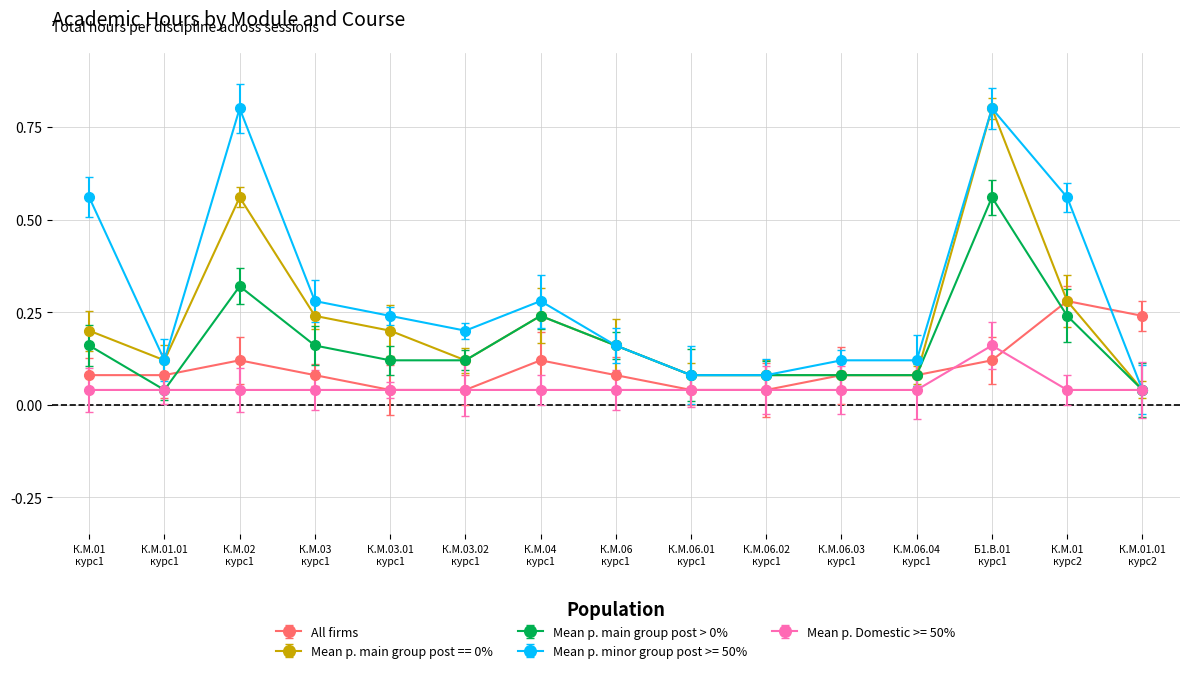

Reading left to right, transcribe all the data shown in this chart.

All firms: 0.1	0.1	0.1	0.1	0.0	0.0	0.1	0.1	0.0	0.0	0.1	0.1	0.1	0.3	0.2
Mean p. main group post == 0%: 0.2	0.1	0.6	0.2	0.2	0.1	0.2	0.2	0.1	0.1	0.1	0.1	0.8	0.3	0.0
Mean p. main group post > 0%: 0.2	0.0	0.3	0.2	0.1	0.1	0.2	0.2	0.1	0.1	0.1	0.1	0.6	0.2	0.0
Mean p. minor group post >= 50%: 0.6	0.1	0.8	0.3	0.2	0.2	0.3	0.2	0.1	0.1	0.1	0.1	0.8	0.6	0.0
Mean p. Domestic >= 50%: 0.0	0.0	0.0	0.0	0.0	0.0	0.0	0.0	0.0	0.0	0.0	0.0	0.2	0.0	0.0